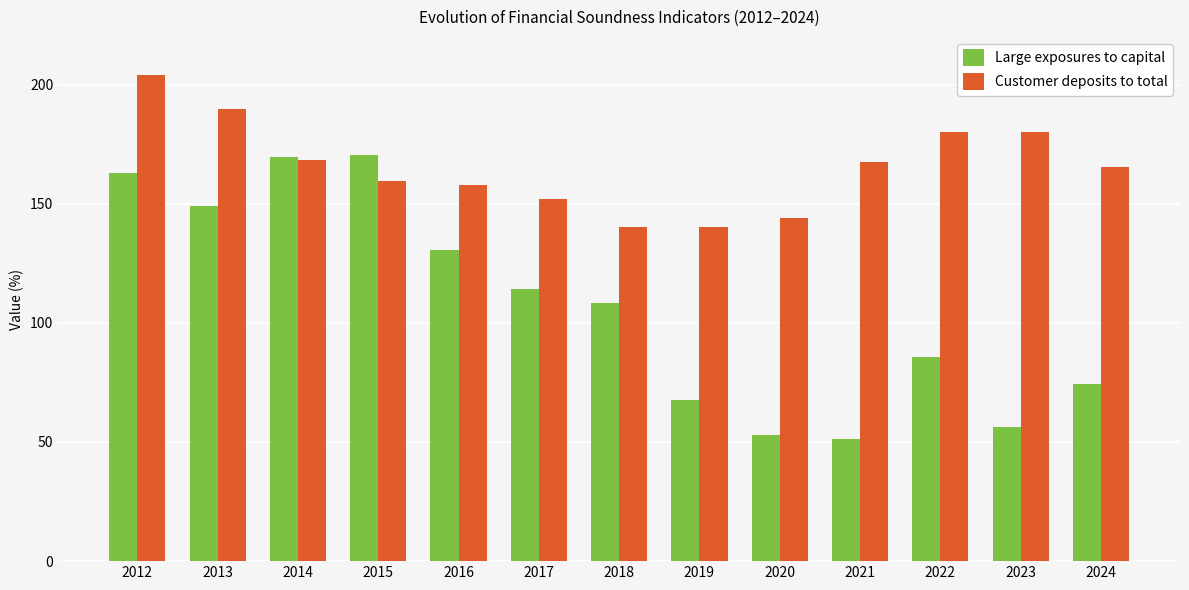

What is the difference between the Large exposures to capital values at 2019 and 2024?

7.1